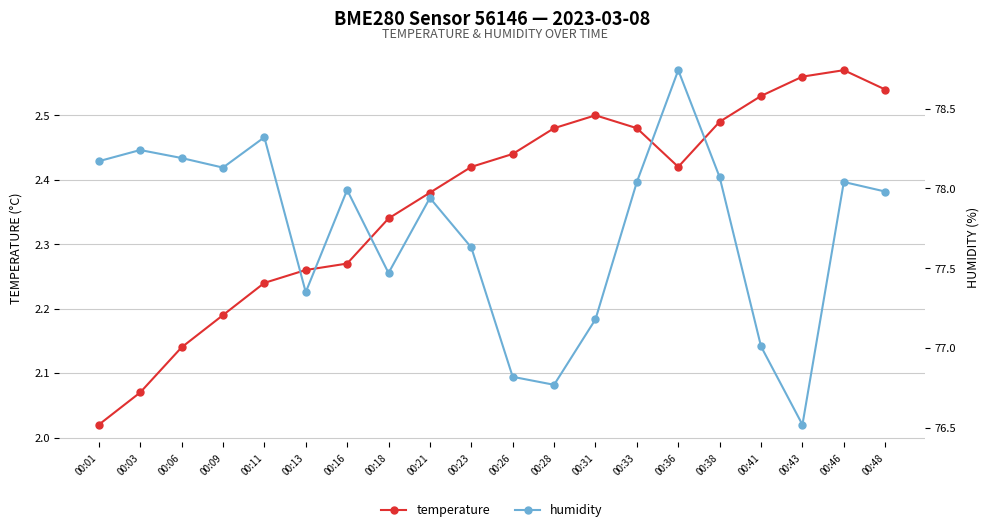

At which category is the sum across all series the highest?

00:36